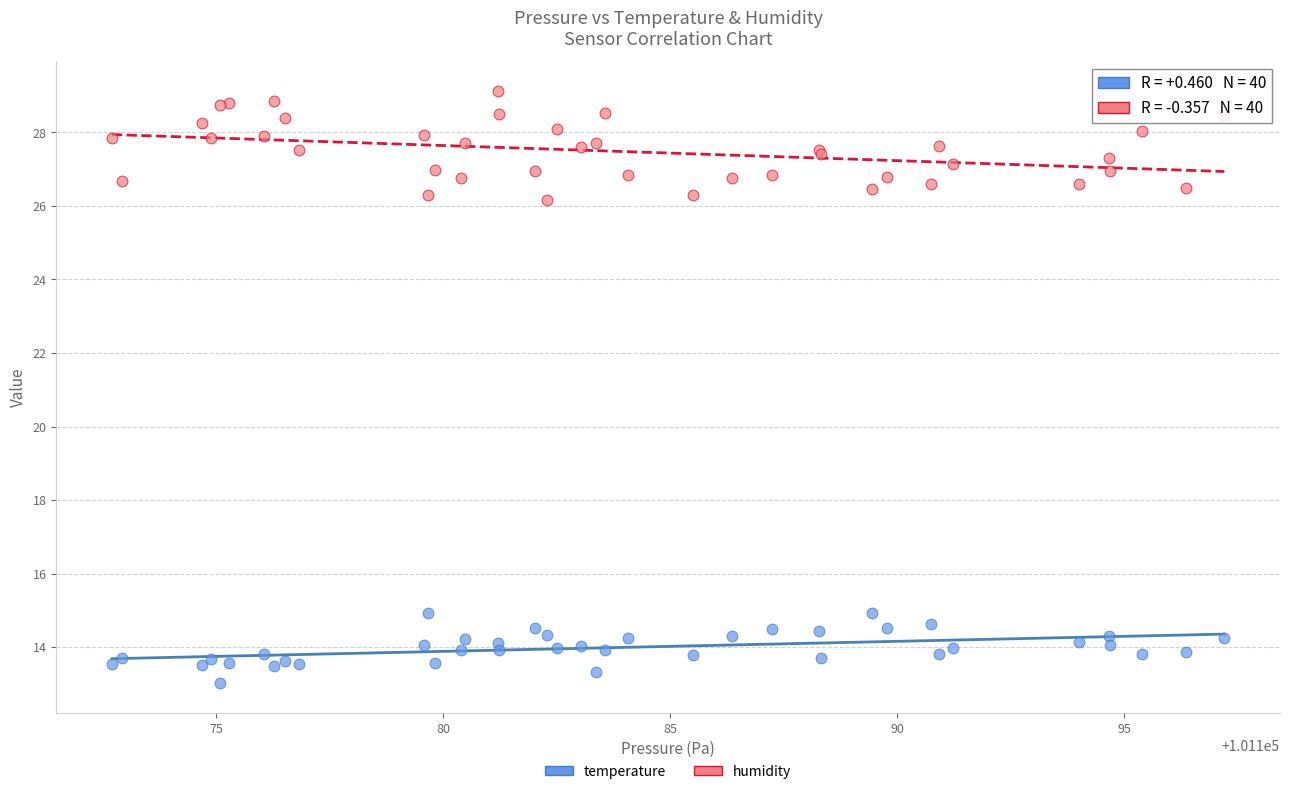

Which series has the largest Y range (max minus min)?

humidity